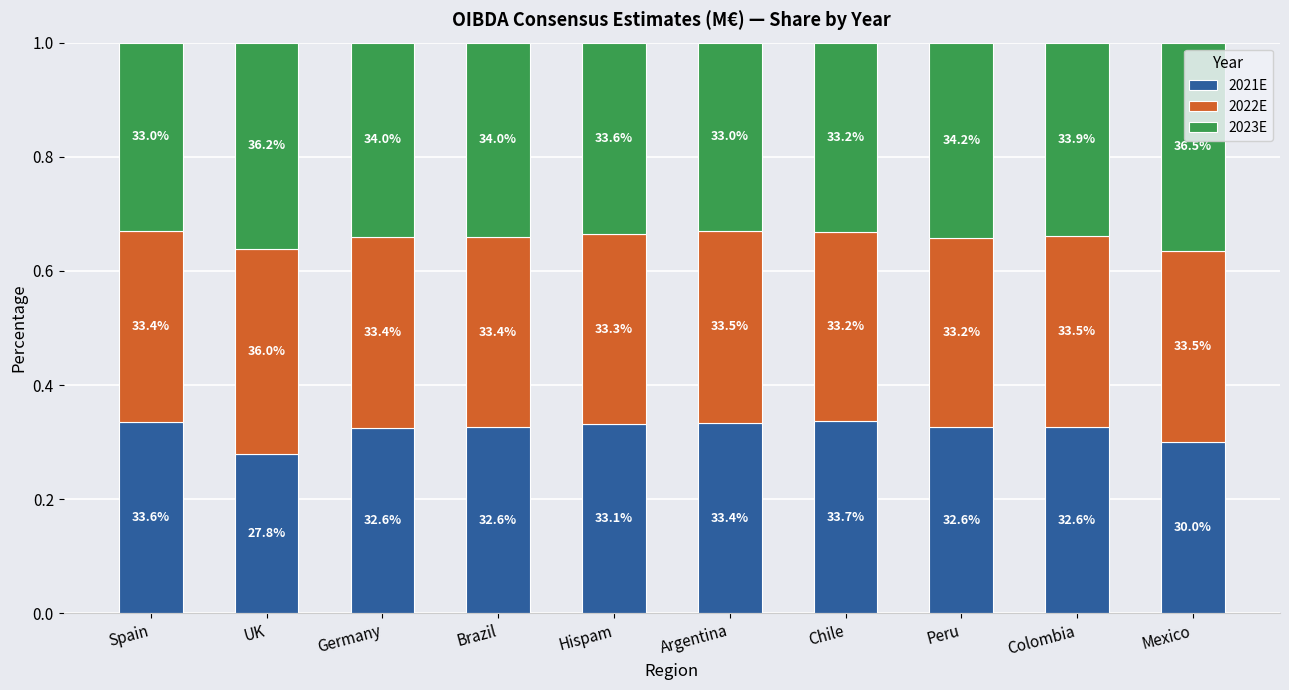

Are the bars grouped side by side (vs. stacked)?

No